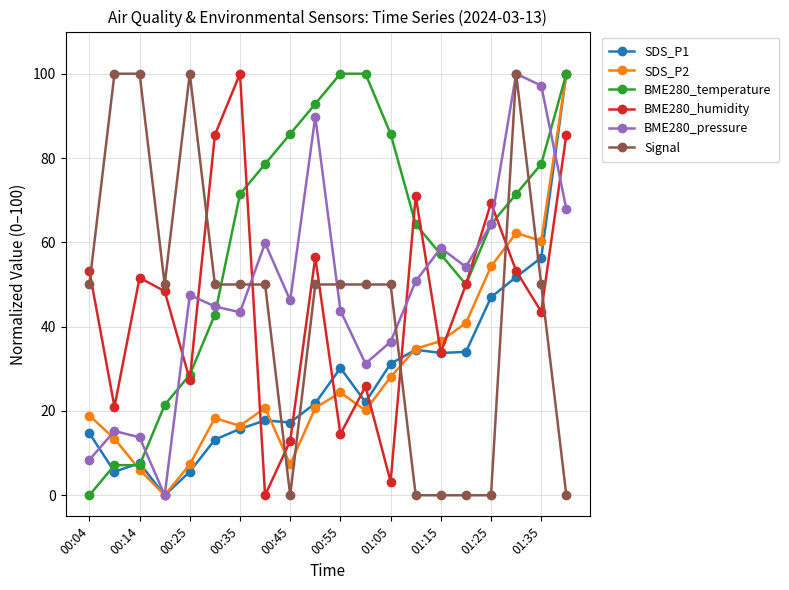

In BME280_pressure, how many points are lower than both neighbors (excluding endpoints)?

5